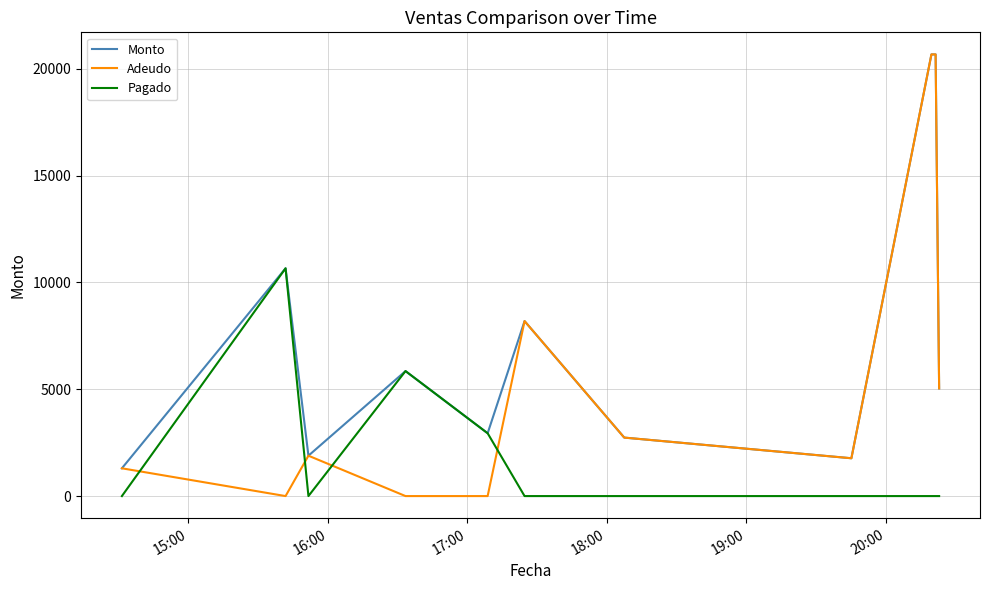

Which series has the widest spread of values?

Adeudo